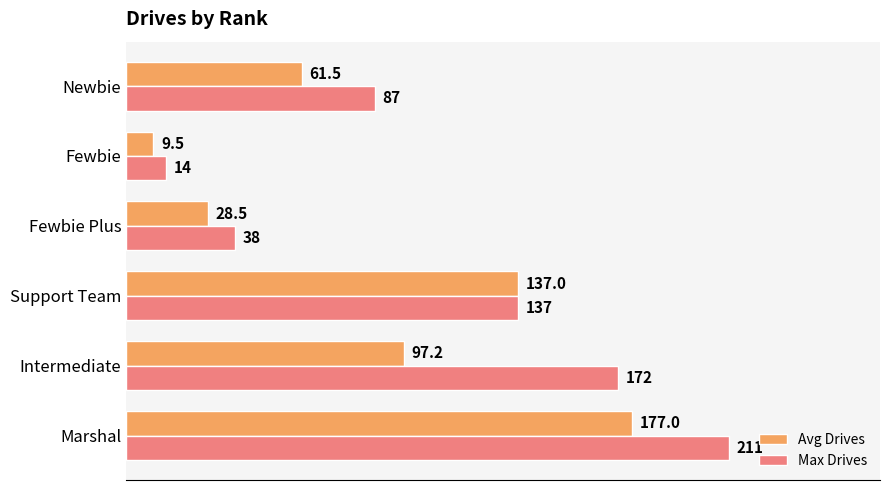

Which series has the largest total across all categories?

Max Drives